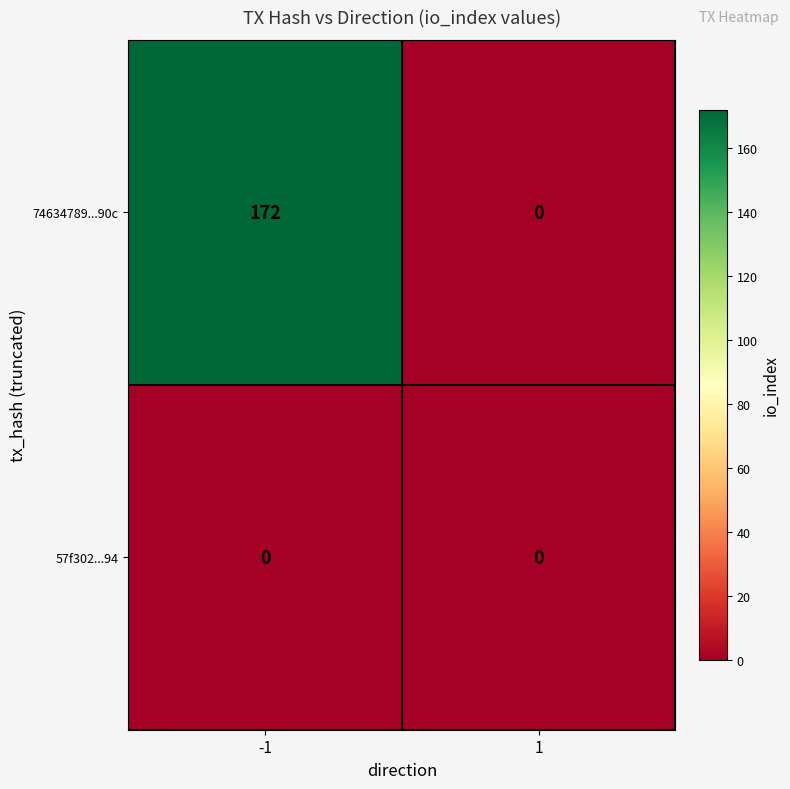

The value of 74634789...90c at -1 is 172. True or false?

True